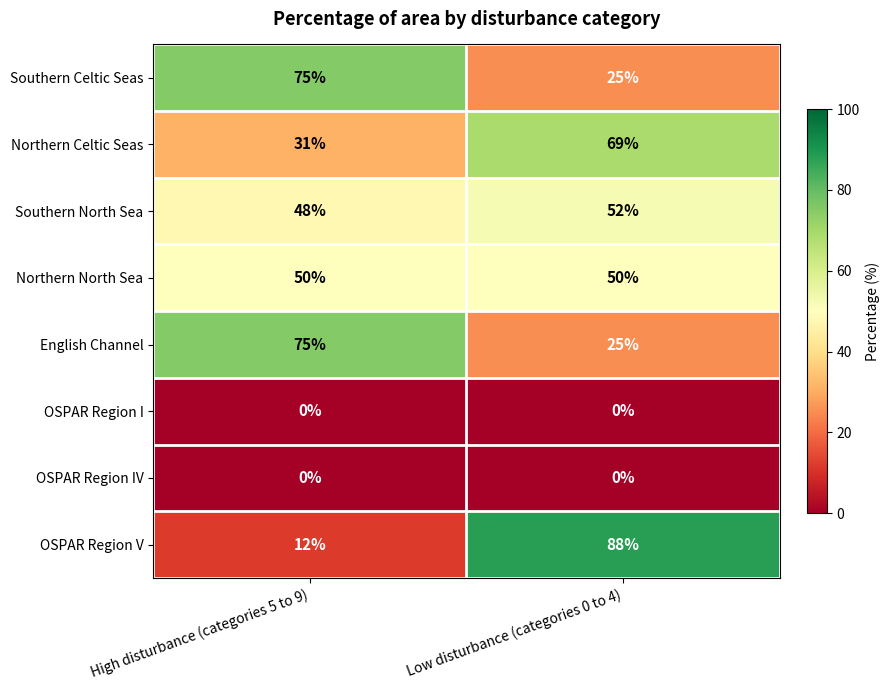

Reading left to right, transcribe all the data shown in this chart.

Southern Celtic Seas: High disturbance (categories 5 to 9)=75	Low disturbance (categories 0 to 4)=25
Northern Celtic Seas: High disturbance (categories 5 to 9)=31	Low disturbance (categories 0 to 4)=69
Southern North Sea: High disturbance (categories 5 to 9)=48	Low disturbance (categories 0 to 4)=52
Northern North Sea: High disturbance (categories 5 to 9)=50	Low disturbance (categories 0 to 4)=50
English Channel: High disturbance (categories 5 to 9)=75	Low disturbance (categories 0 to 4)=25
OSPAR Region I: High disturbance (categories 5 to 9)=0	Low disturbance (categories 0 to 4)=0
OSPAR Region IV: High disturbance (categories 5 to 9)=0	Low disturbance (categories 0 to 4)=0
OSPAR Region V: High disturbance (categories 5 to 9)=12	Low disturbance (categories 0 to 4)=88